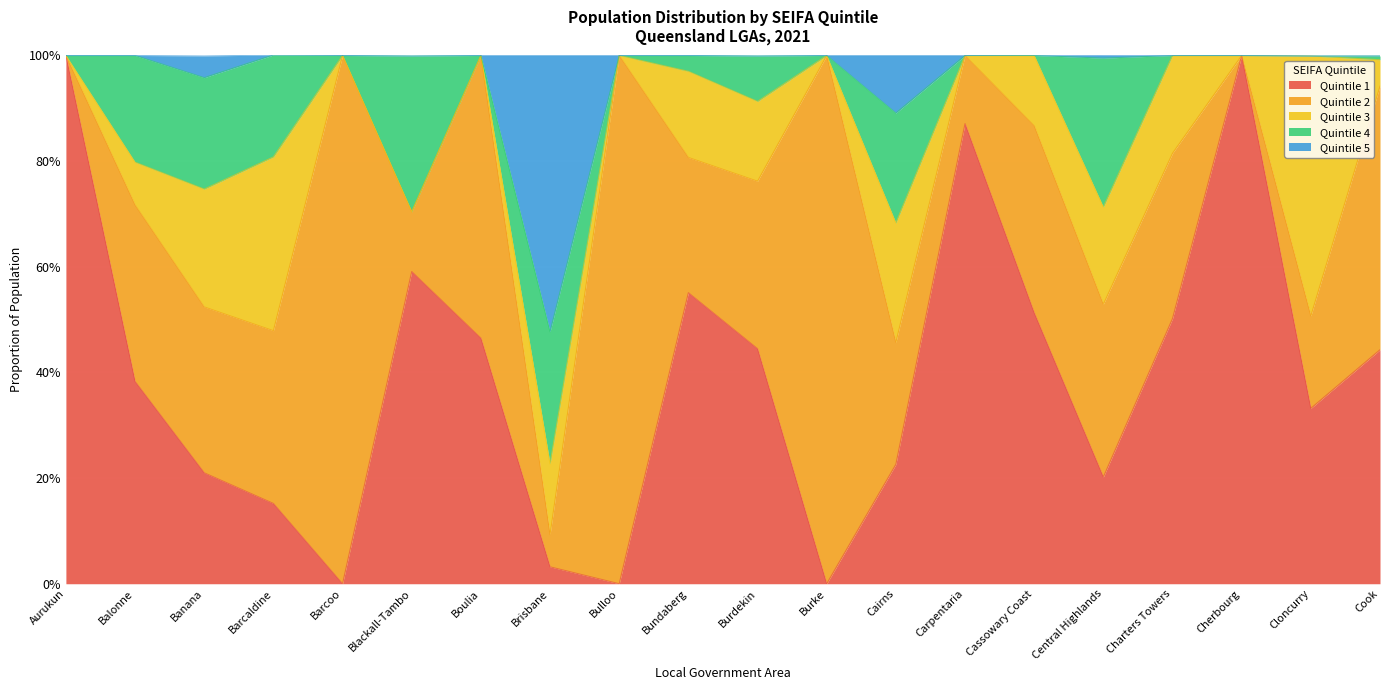

What is the label of the 6th point from the right?

Cassowary Coast